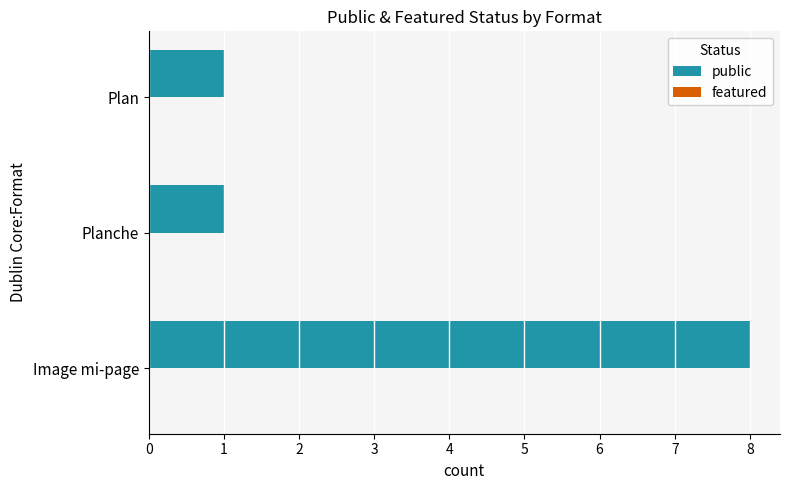

What is the greatest value displayed?

8